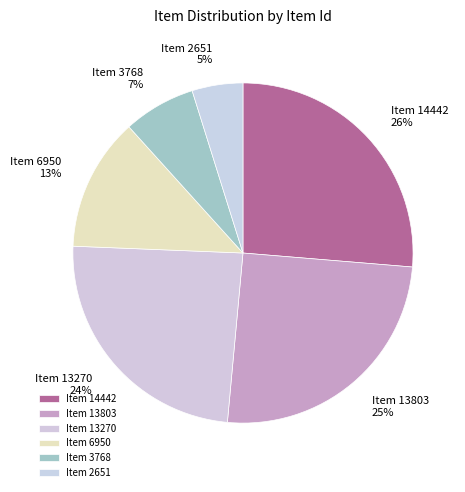

How many slices are in this pie chart?

6